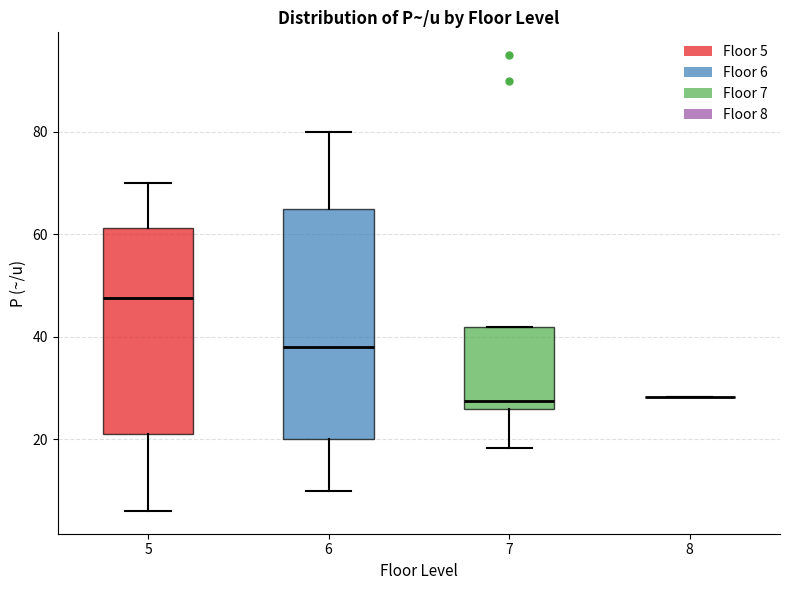

Comparing the boxes themselves (not the whiskers), which one is the tallest?

6